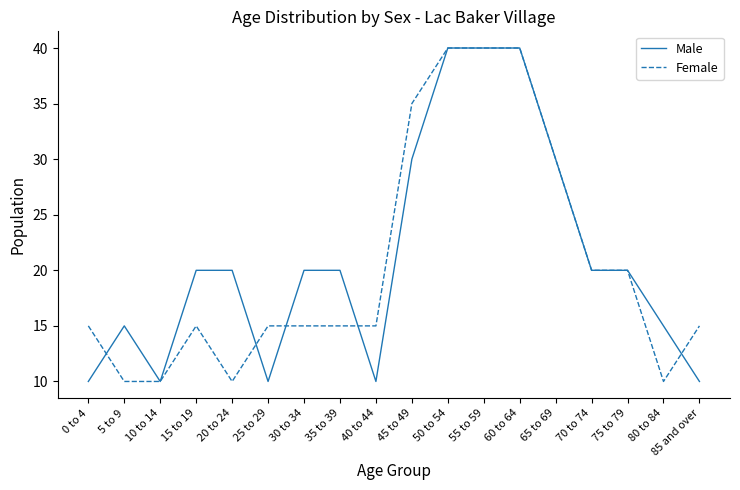

At 20 to 24, list the series in order from smallest to largest.

Female, Male